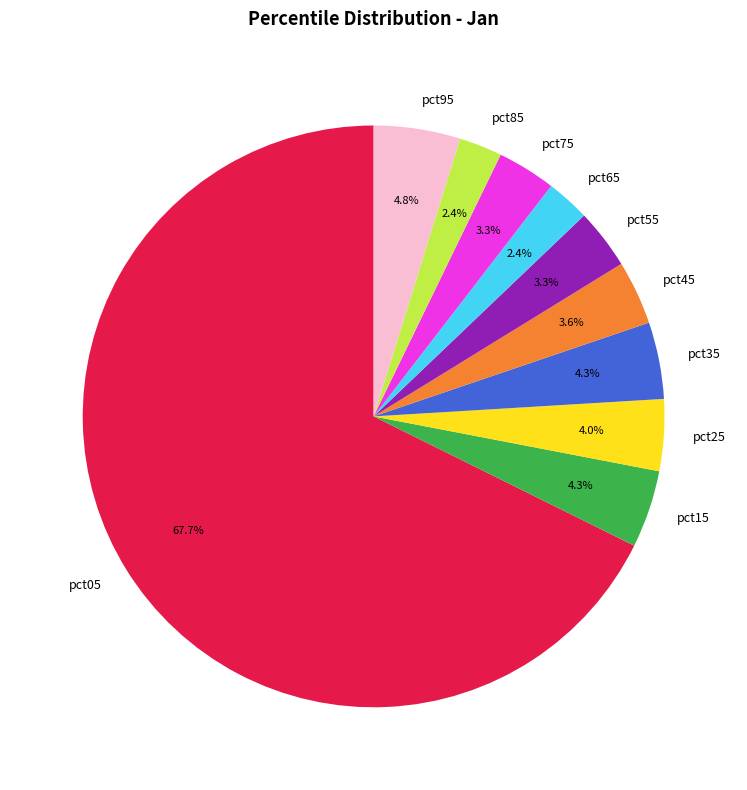

Combined, do pct25 and pct05 account for over 50%?

Yes